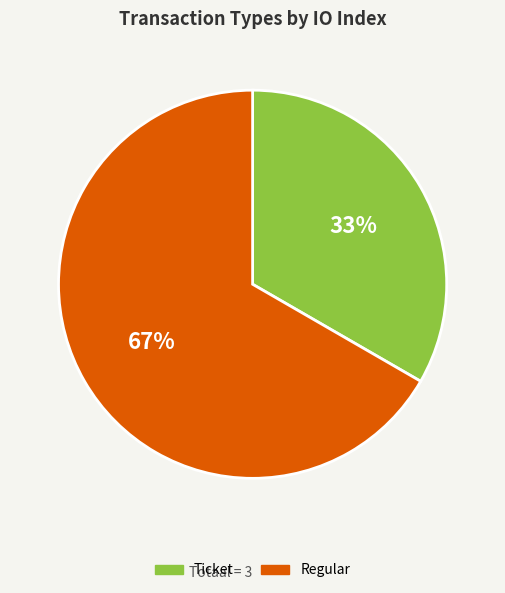

The Regular slice represents 67% of the pie. True or false?

True